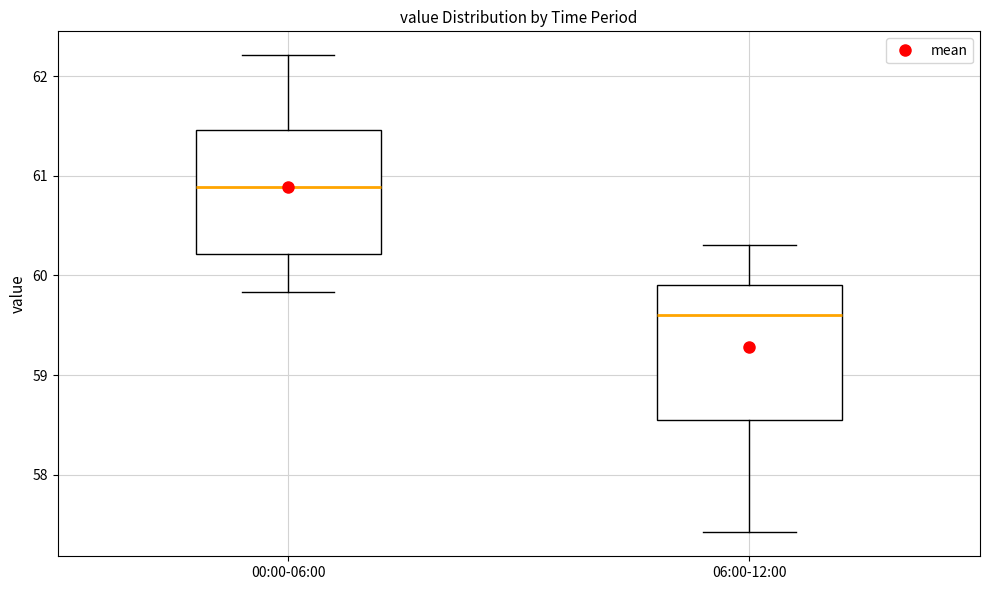

Which box's median line is the lowest?

06:00-12:00